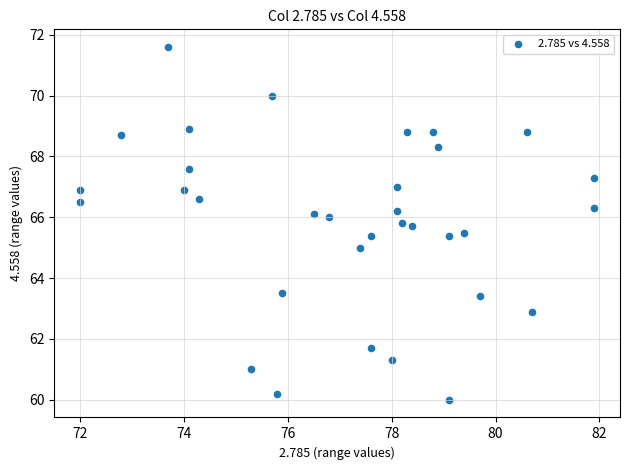

What is the range of Y values (max minus min)?

11.6